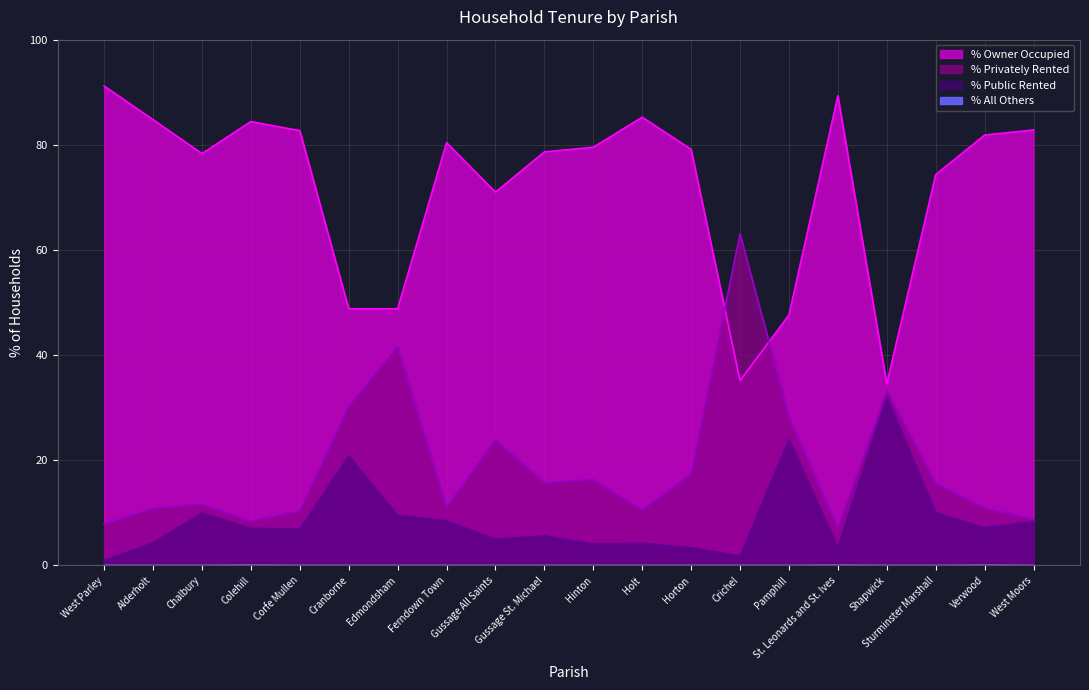

True or false: % Privately Rented and % All Others cross at least once.

False